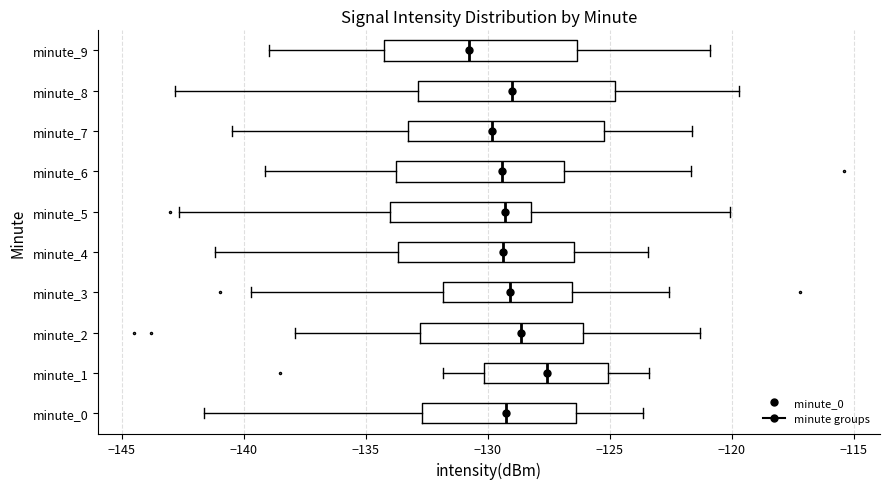

Which box's median line is the furthest to the right?

minute_1